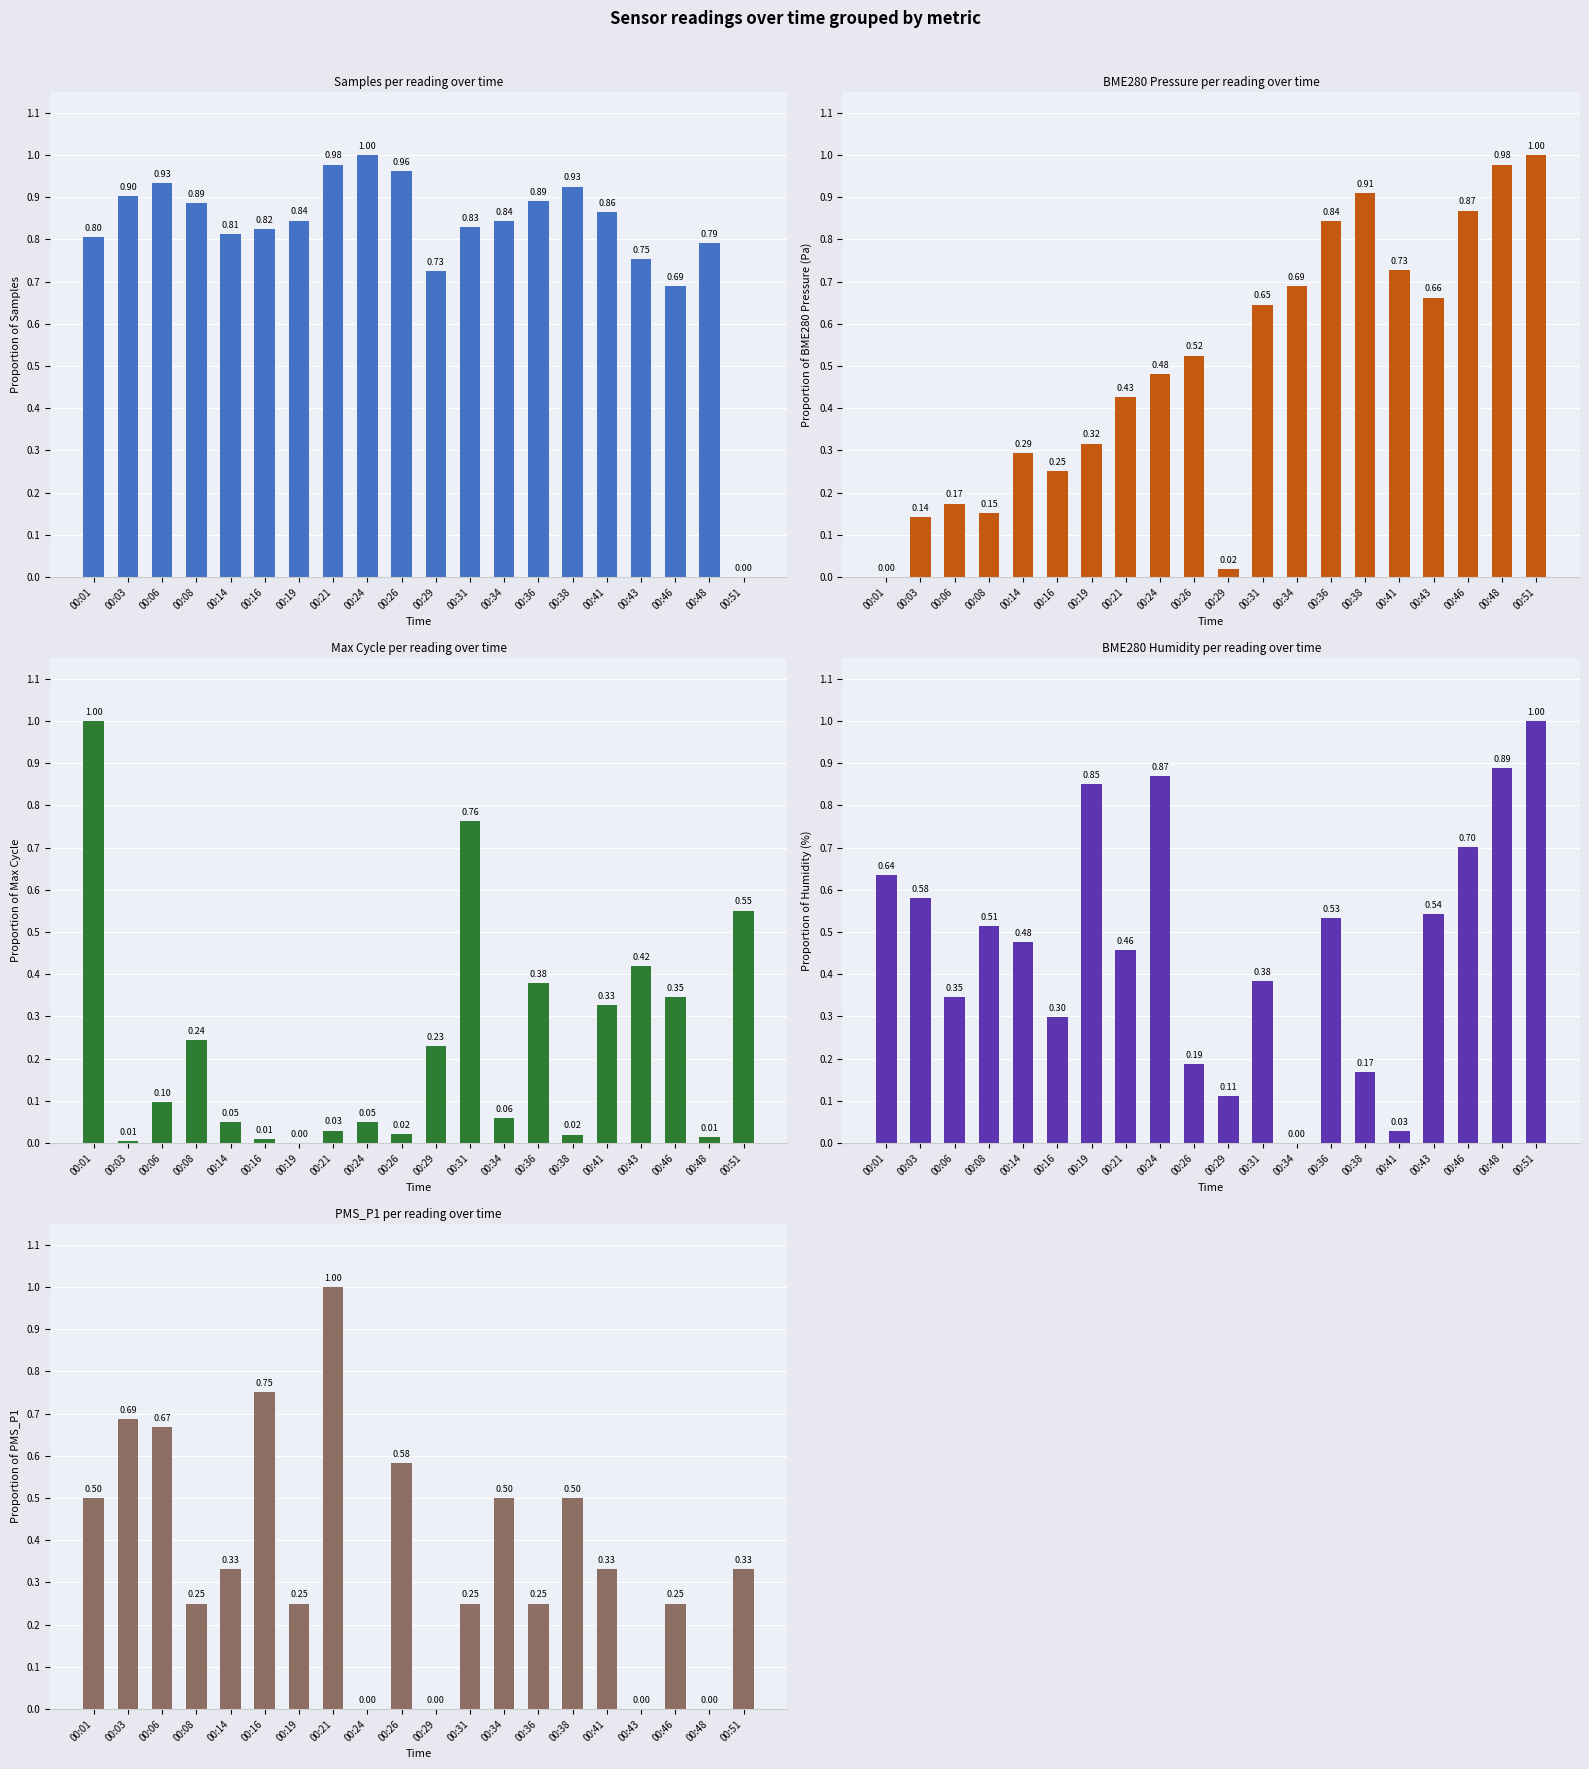

How many positive values does the BME280_pressure series have?

19